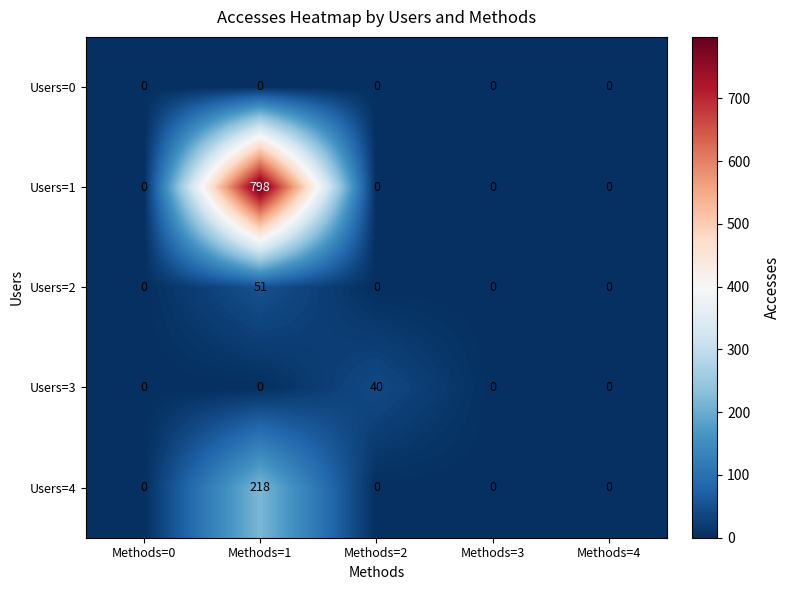

What is the difference between the maximum and minimum values in the Users=1 series?

798